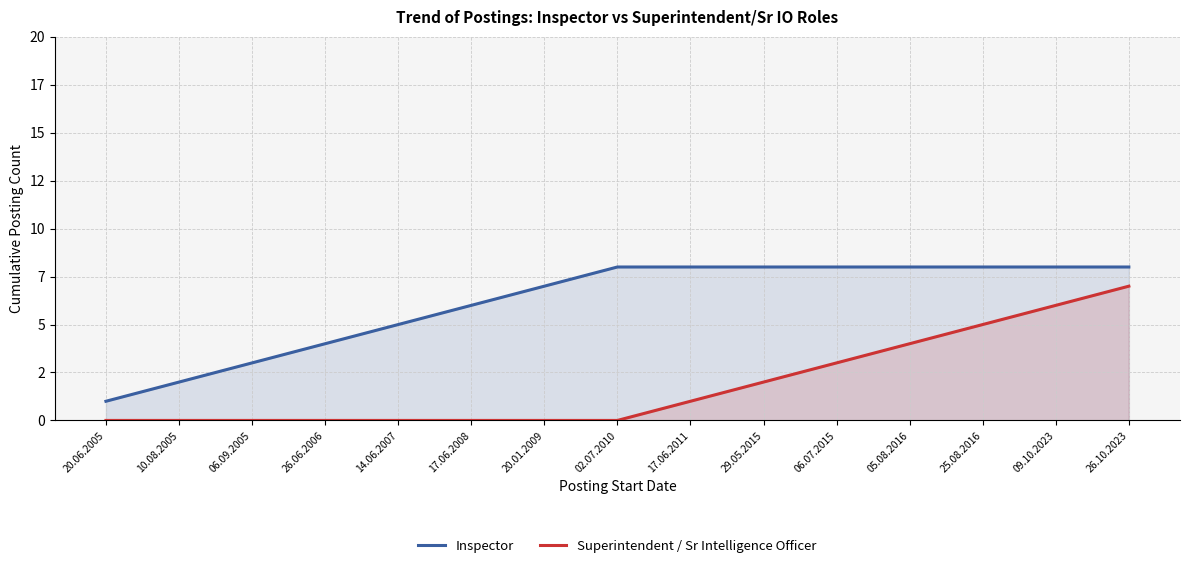

What is the label of the 4th point from the left?

26.06.2006